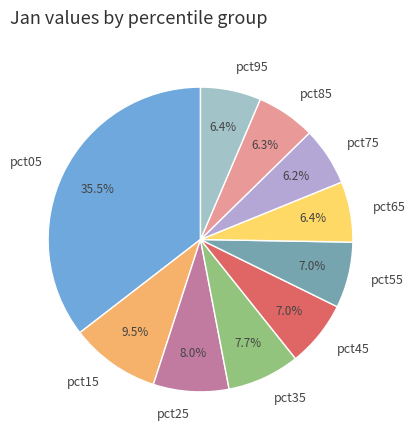

How many slices are in this pie chart?

10